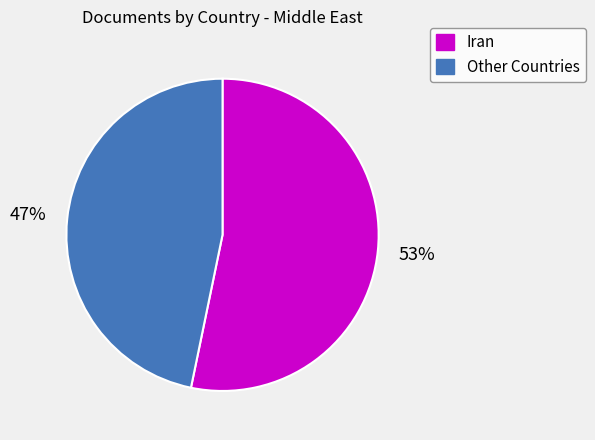

To the nearest percent, what percentage of the pie is Iran?

53%